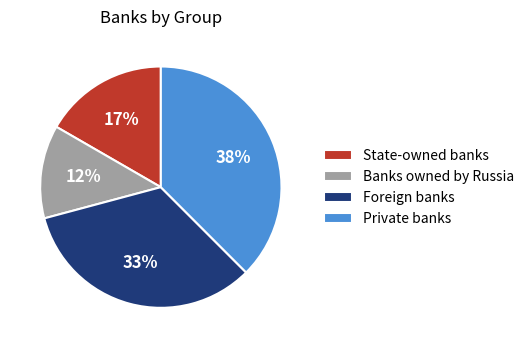

To the nearest percent, what is the combined percentage of Private banks and Banks owned by Russia?

50%